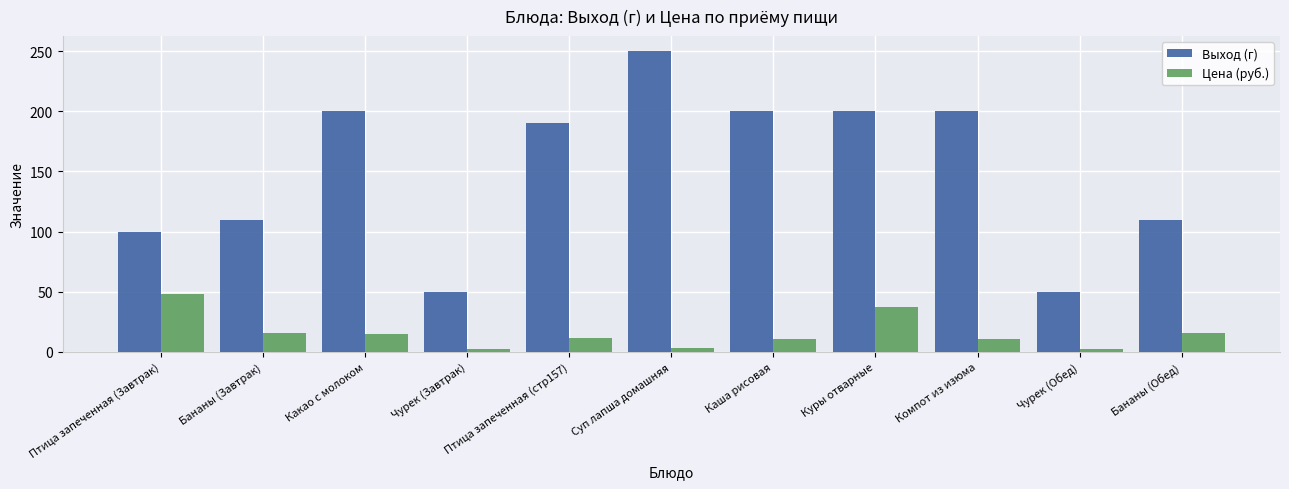

What value does the Выход (г) series have at Компот из изюма?

200.0